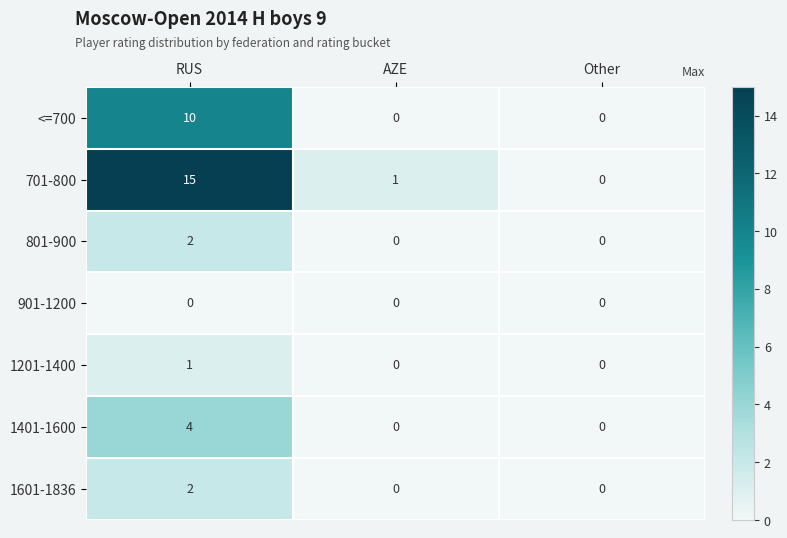

Reading left to right, transcribe all the data shown in this chart.

<=700: 10	0	0
701-800: 15	1	0
801-900: 2	0	0
901-1200: 0	0	0
1201-1400: 1	0	0
1401-1600: 4	0	0
1601-1836: 2	0	0